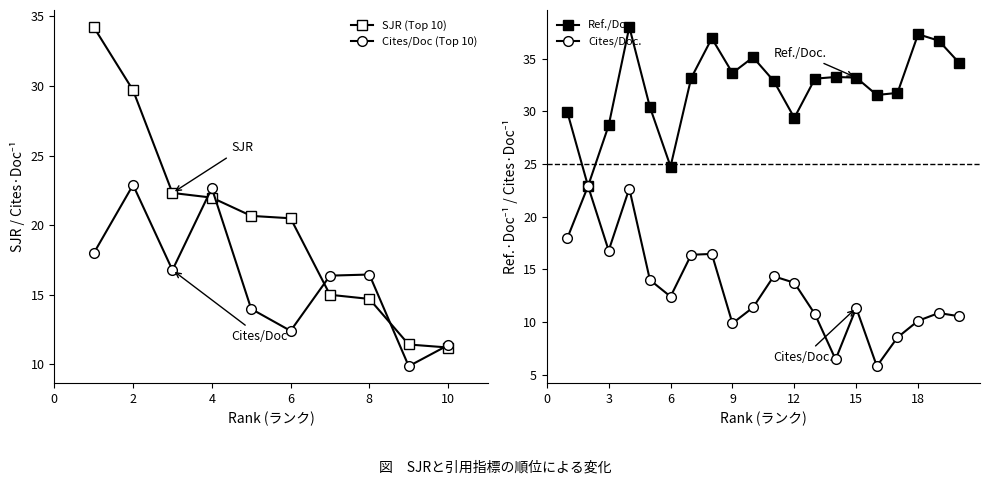

Which category has the highest value in the Cites / Doc. (2years) series?

2